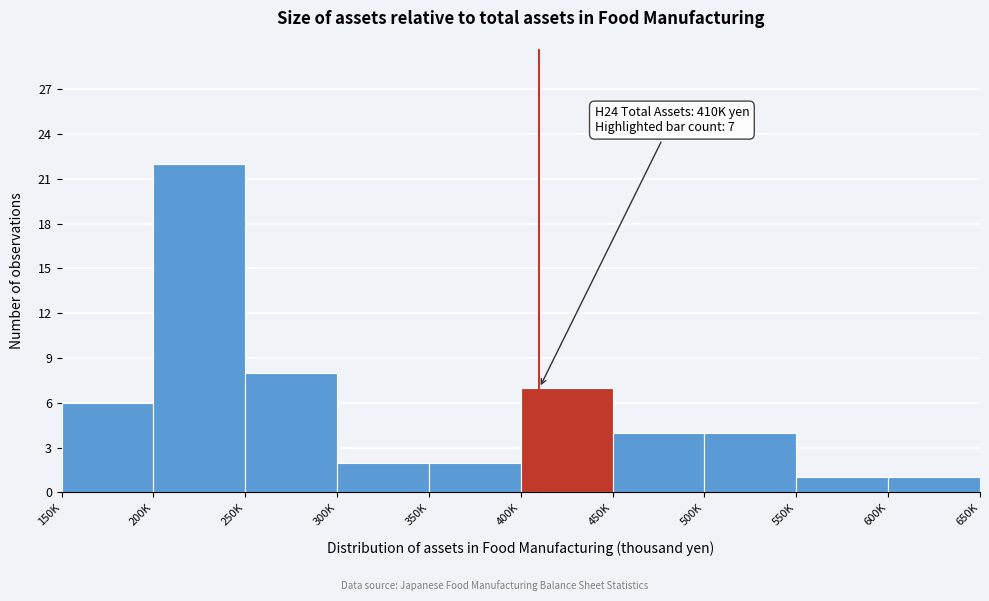

Reading left to right, what are all the values shown in this chart?

150K=6	200K=22	250K=8	300K=2	350K=2	400K=7	450K=4	500K=4	550K=1	600K=1